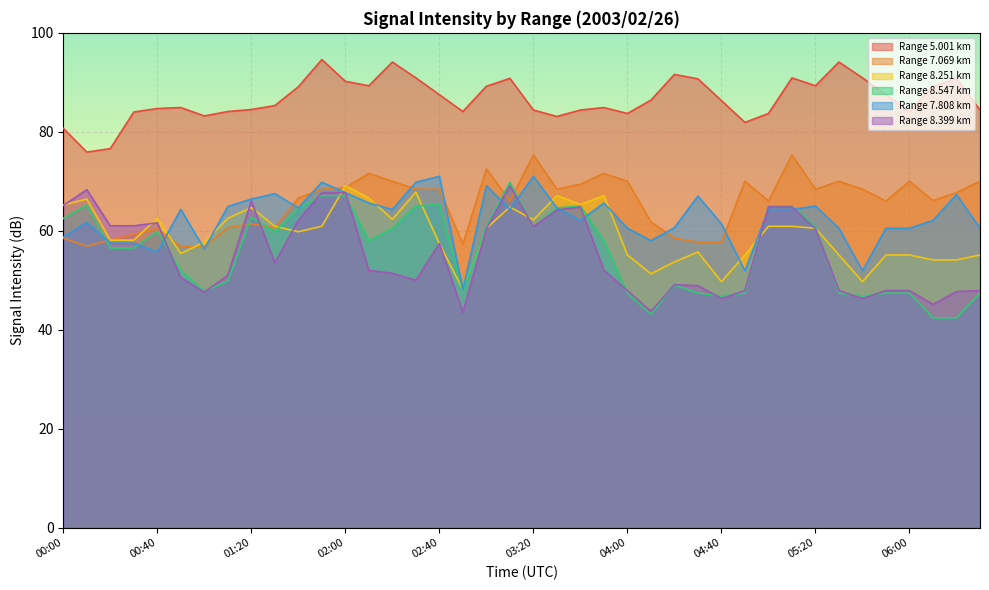

True or false: 5.001 and 7.069 cross at least once.

False